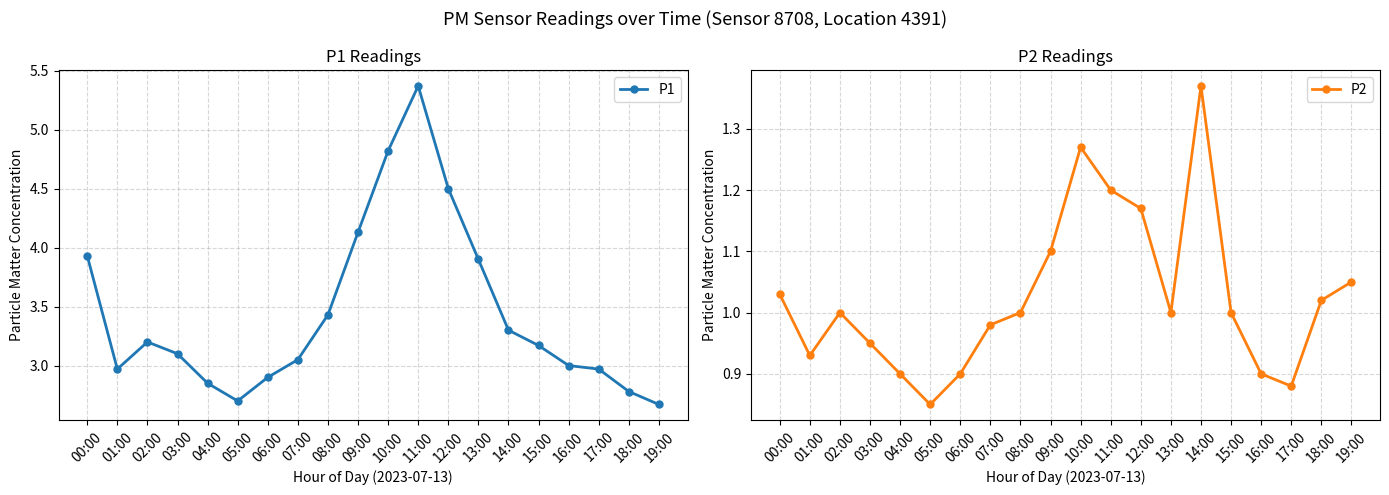

True or false: P1 and P2 cross at least once.

False